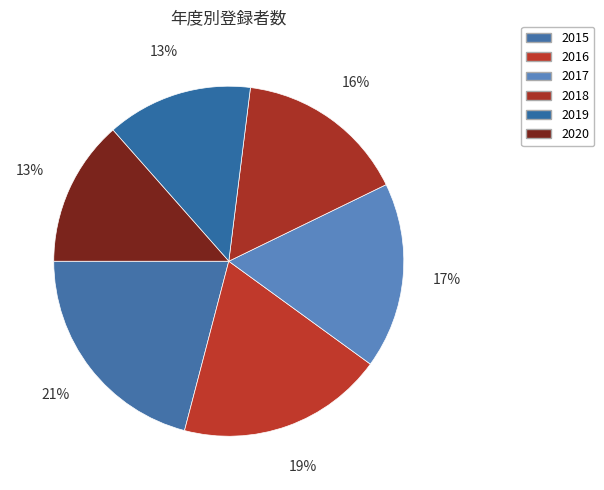

How many slices are in this pie chart?

6